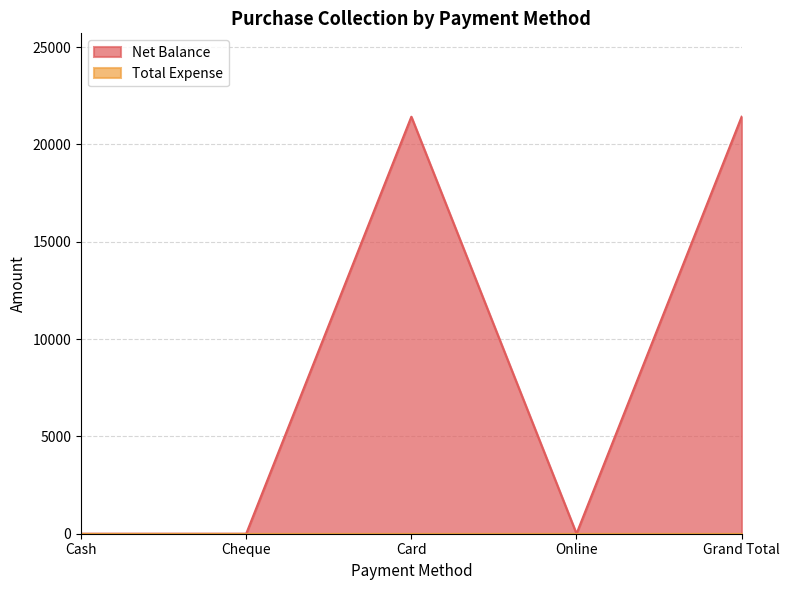

List the labels in order of value, smallest first.

Cash, Cheque, Online, Card, Grand Total